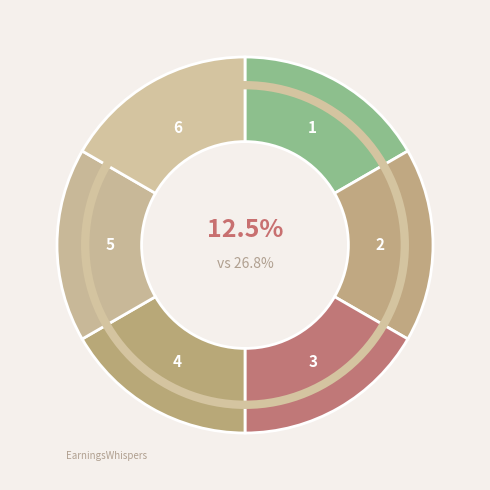

Is 211332 the majority of the pie?

No